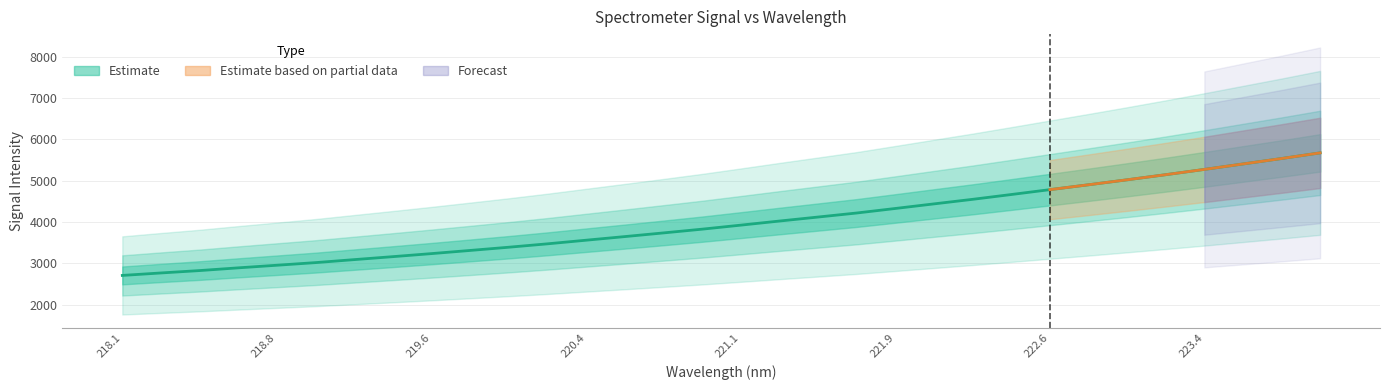

Reading left to right, list all the values displayed in this chart.

2706.2	2766.1	2823.9	2890.2	2953.3	3016.9	3089.5	3161.5	3235.3	3312.1	3390.1	3472.3	3560.1	3647.7	3736.7	3827.4	3925.0	4024.2	4121.2	4218.9	4328.8	4439.9	4550.3	4666.6	4784.8	4902.8	5023.6	5147.2	5274.8	5406.8	5538.6	5675.6